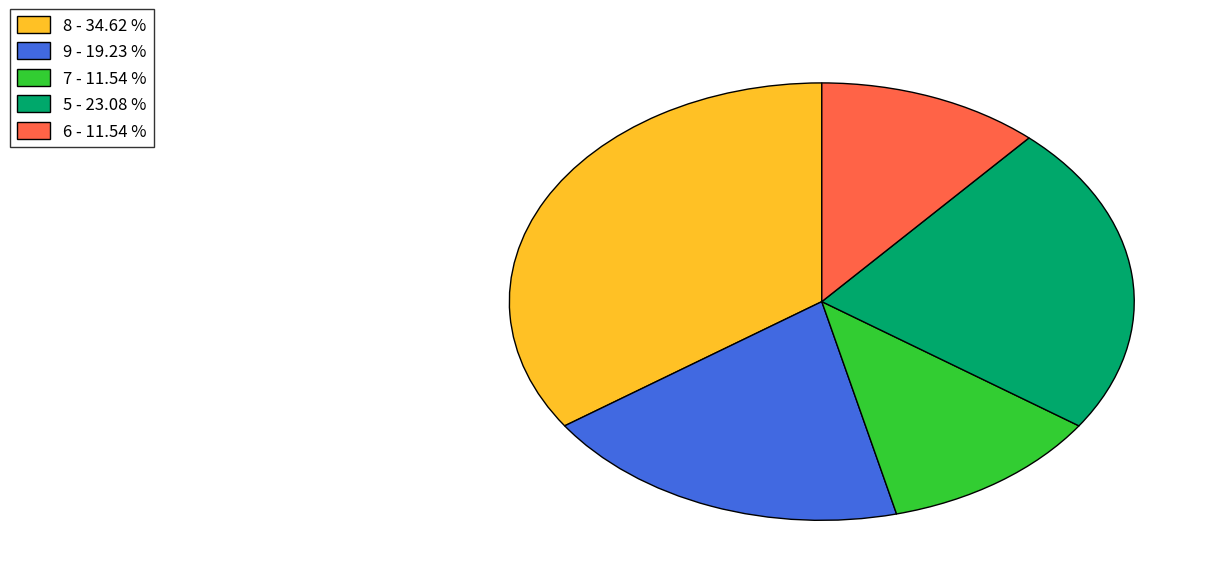

Combined, do 6 - 11.54 % and 5 - 23.08 % account for over 50%?

No